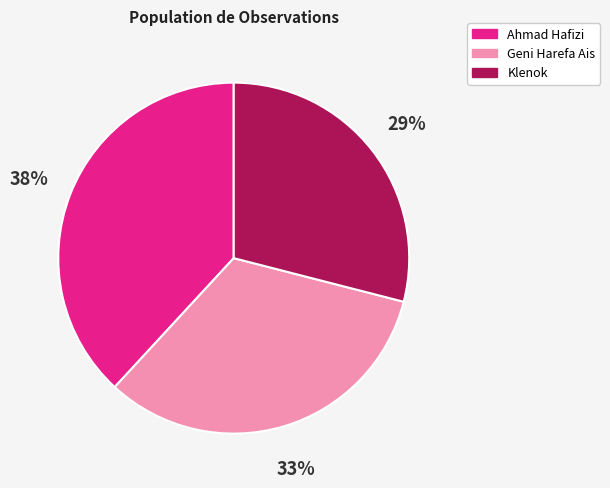

How many slices are in this pie chart?

3